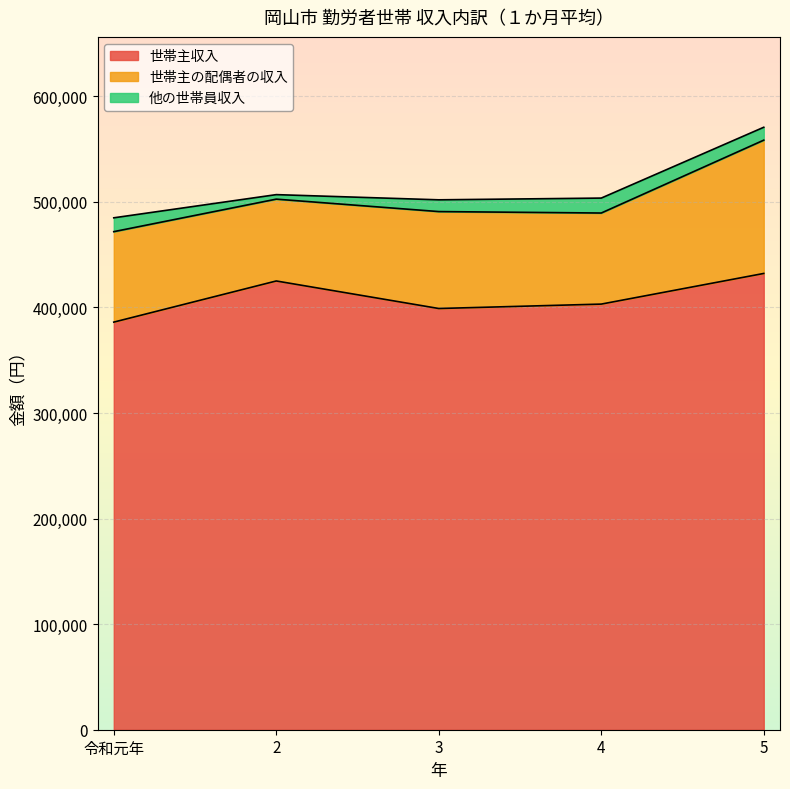

How many data points in 世帯主収入 are above 403137?

2